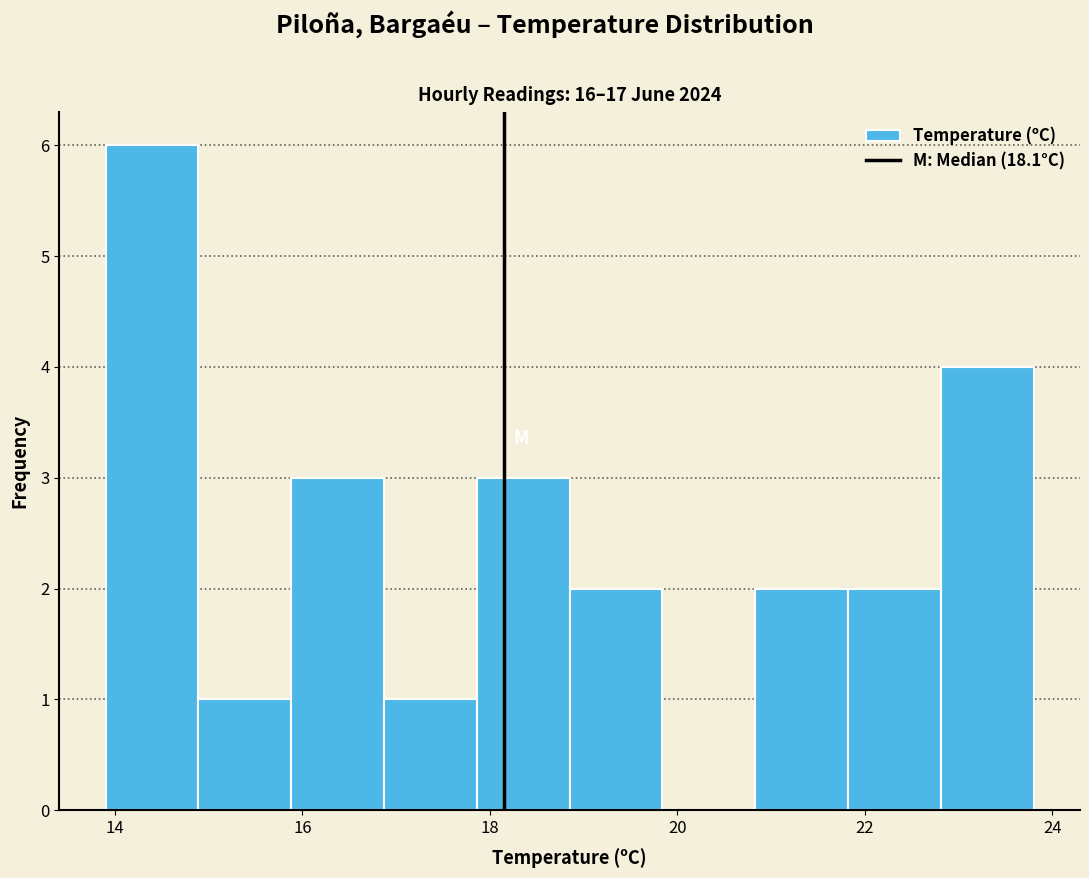

Reading left to right, list every bar in this chart as the range it spans on the x-axis followed by its height. Neither the bar edges nor the heights are printed on the chart, so give them approximately, as read against the axes.

14.0 to 14.8: 6
14.8 to 15.8: 1
15.8 to 16.8: 3
16.8 to 17.8: 1
17.8 to 18.8: 3
18.8 to 19.8: 2
19.8 to 20.8: 0
20.8 to 21.8: 2
21.8 to 22.8: 2
22.8 to 23.8: 4